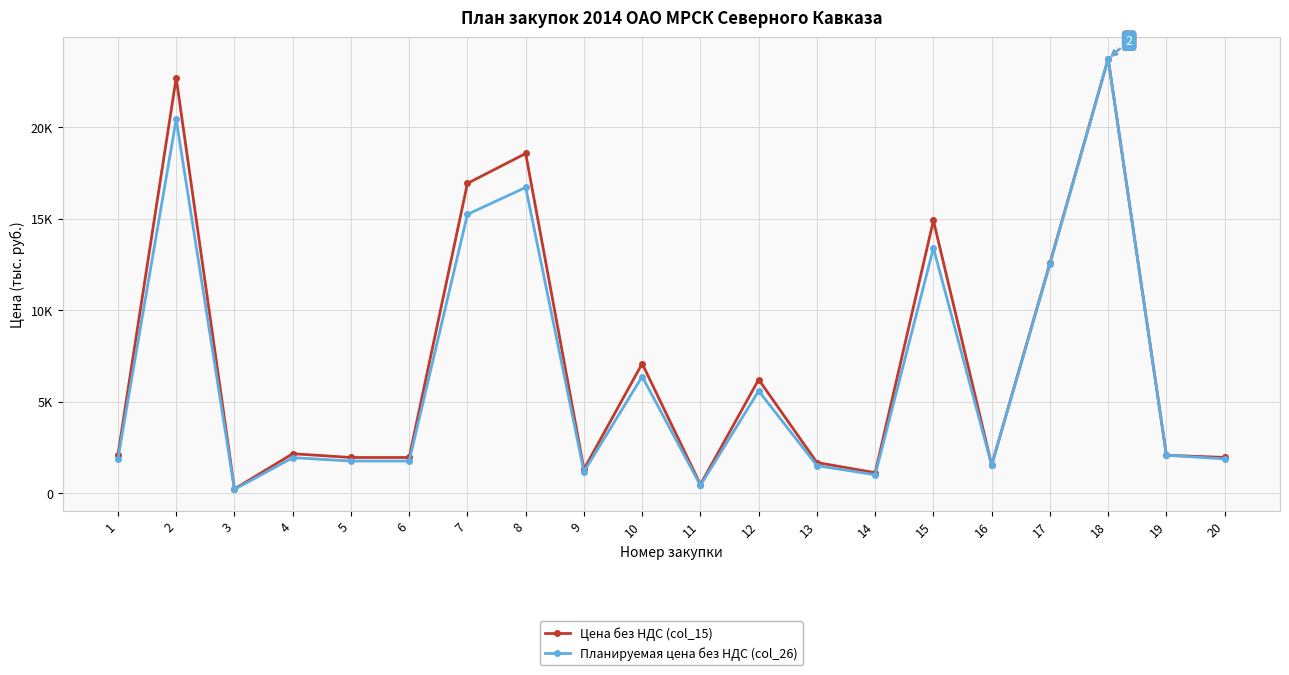

Reading left to right, list all the values displayed in this chart.

Цена без НДС (col_15): 2086.7	22683.8	222.2	2149.0	1942.9	1942.9	16920.0	18555.6	1298.9	7072.4	466.7	6200.0	1666.7	1111.1	14895.2	1525.4	12559.2	23728.8	2064.5	1947.1
Планируемая цена без НДС (col_26): 1878.0	20415.5	200.0	1934.1	1748.6	1748.6	15228.0	16700.0	1169.0	6365.2	420.0	5580.0	1500.0	1000.0	13389.7	1525.4	12506.9	23728.8	2064.5	1868.7